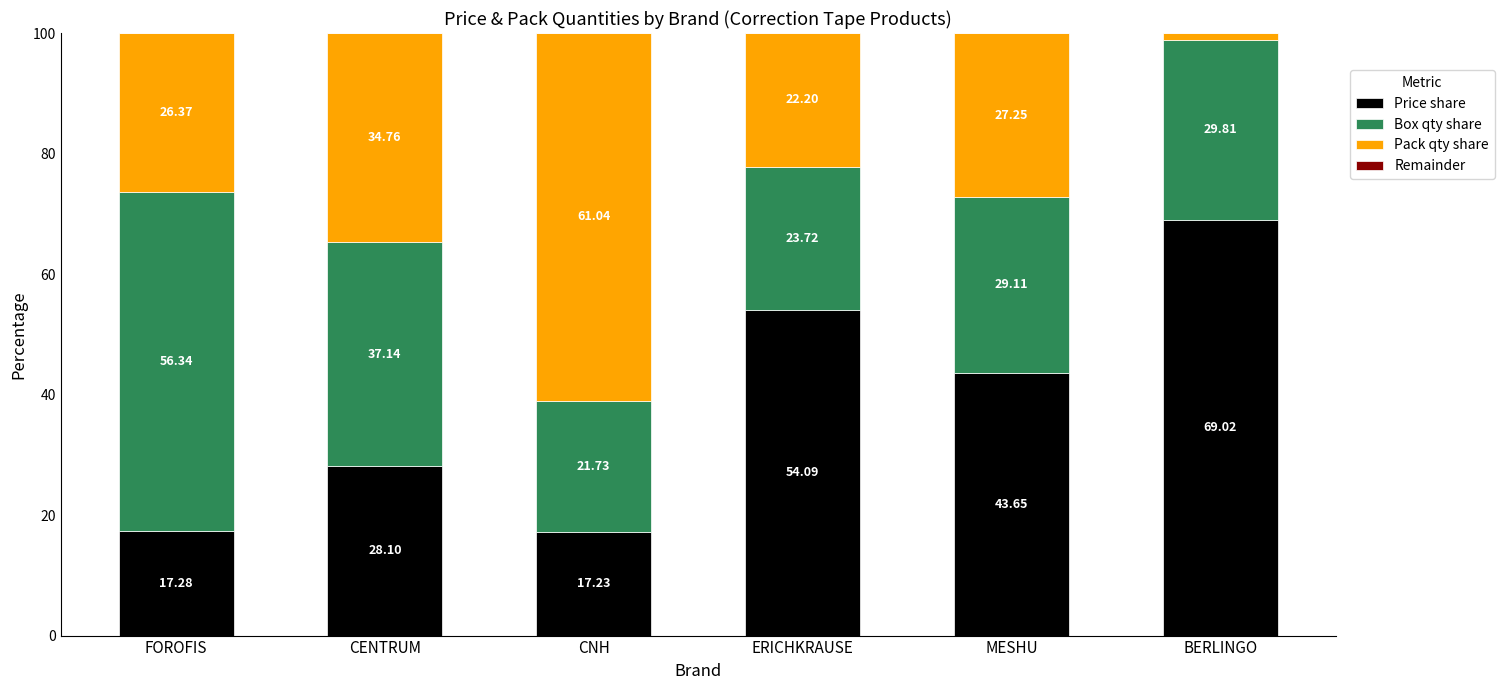

What is the sum of all Price share values?

229.4